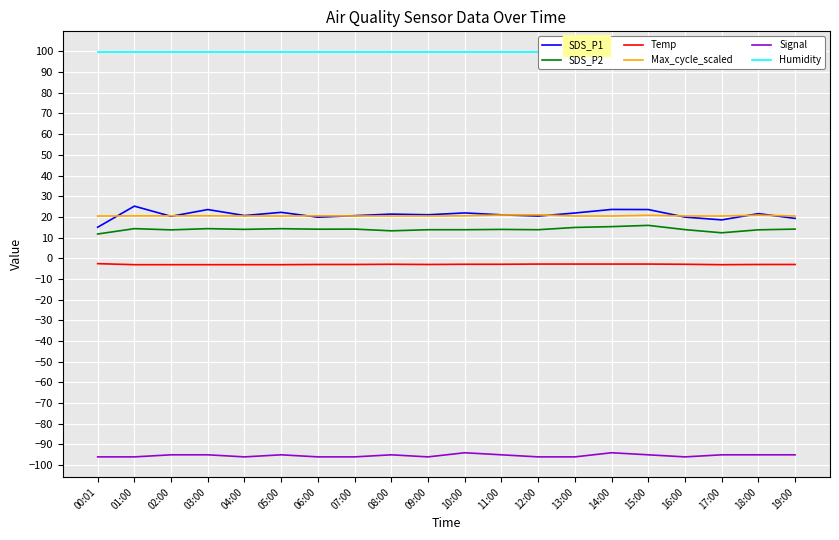

Where is the first local maximum for SDS_P2?

01:00